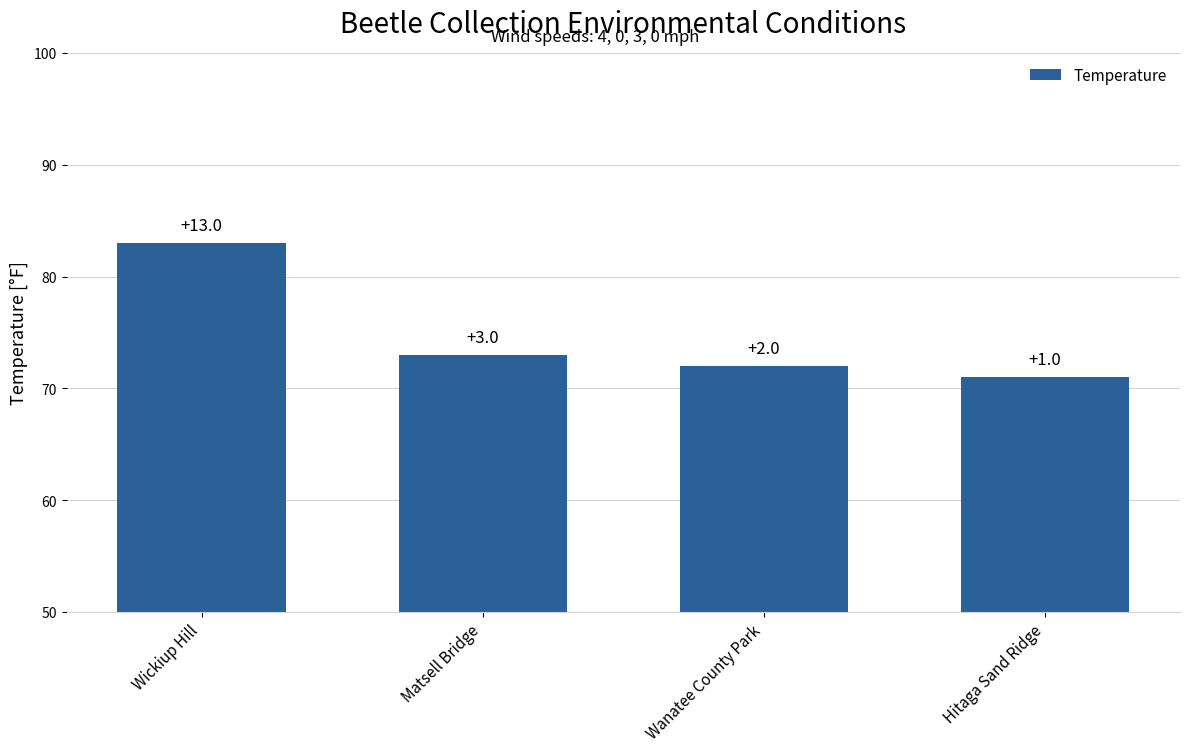

How many bars are there in total?

4